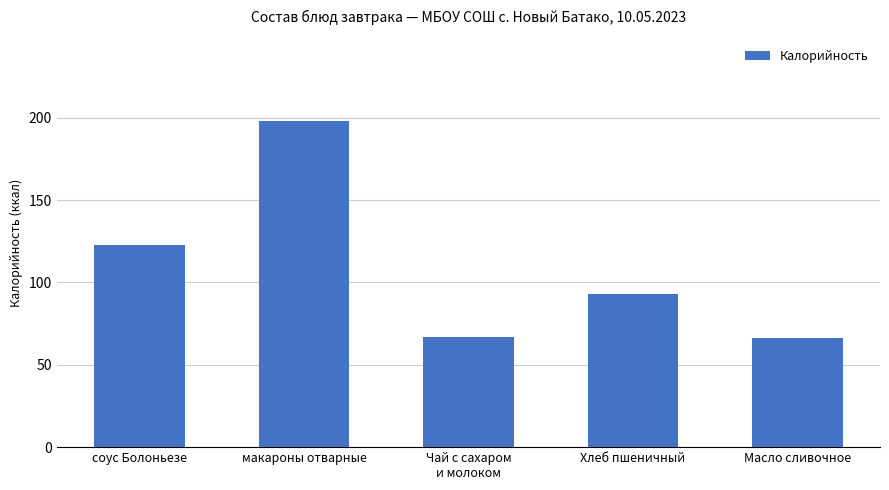

Between Хлеб пшеничный and макароны отварные, which is larger?

макароны отварные